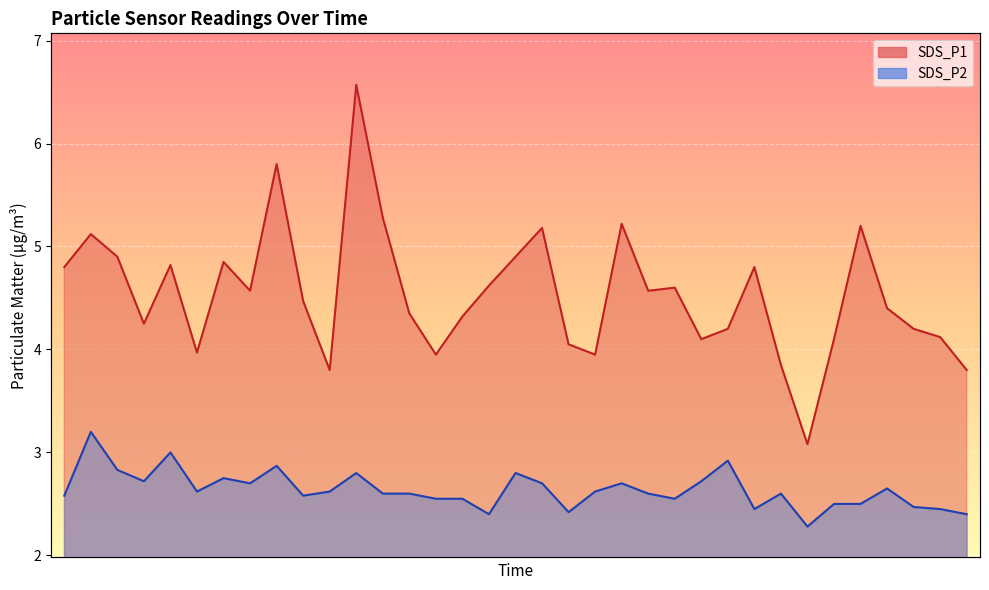

Which series has the widest spread of values?

SDS_P1